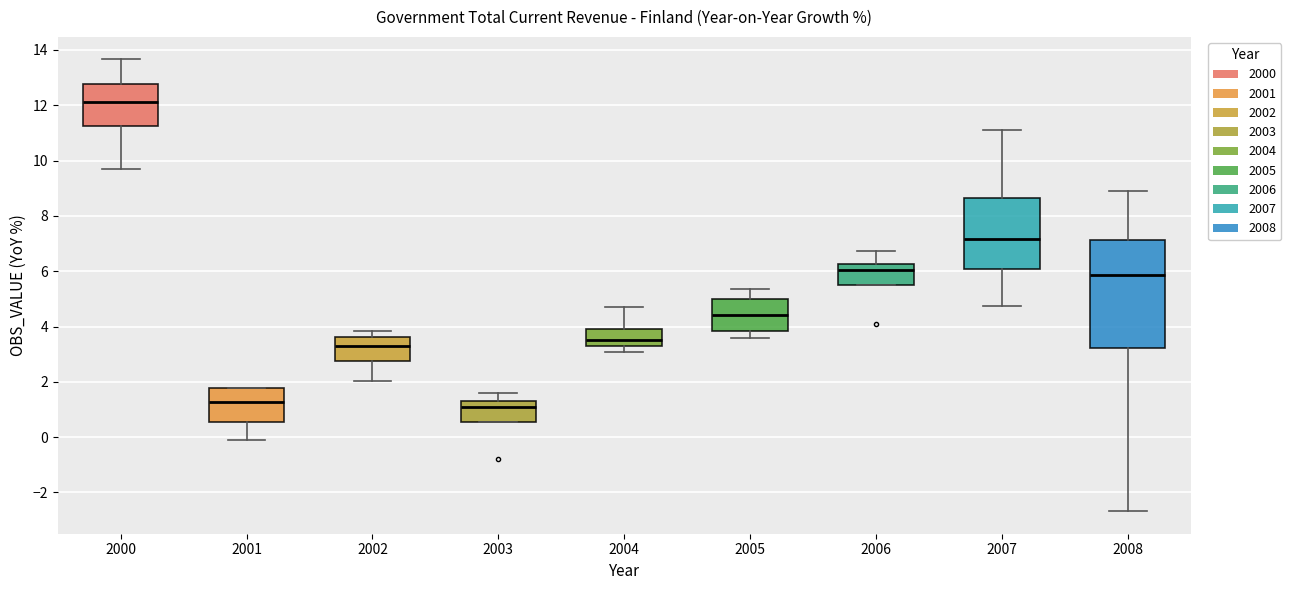

Which box is the tallest, from its lower edge to its upper edge?

2008